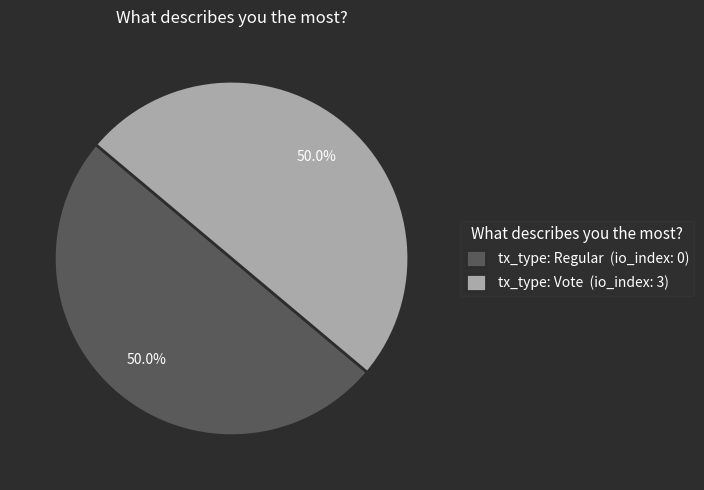

Combined, what portion of the pie is tx_type: Regular (io_index: 0) and tx_type: Vote (io_index: 3)?

100.0%